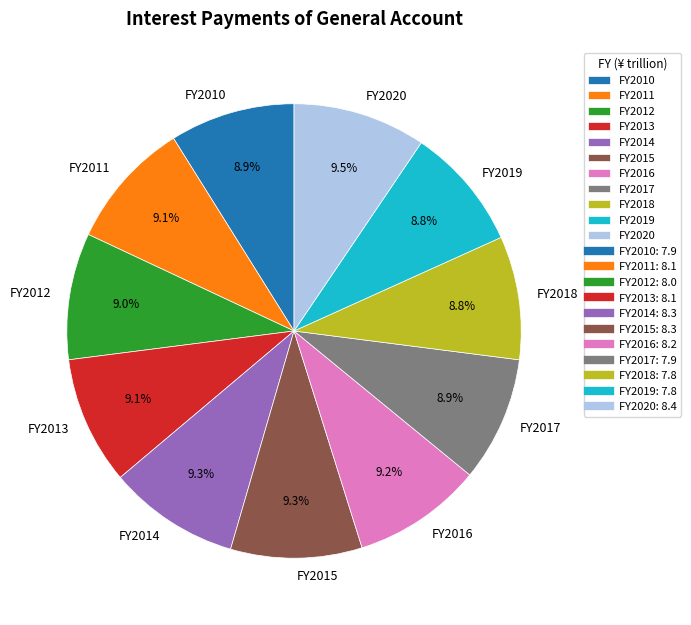

Approximately how many times larger is the value at FY2018 compared to FY2016?

1.0